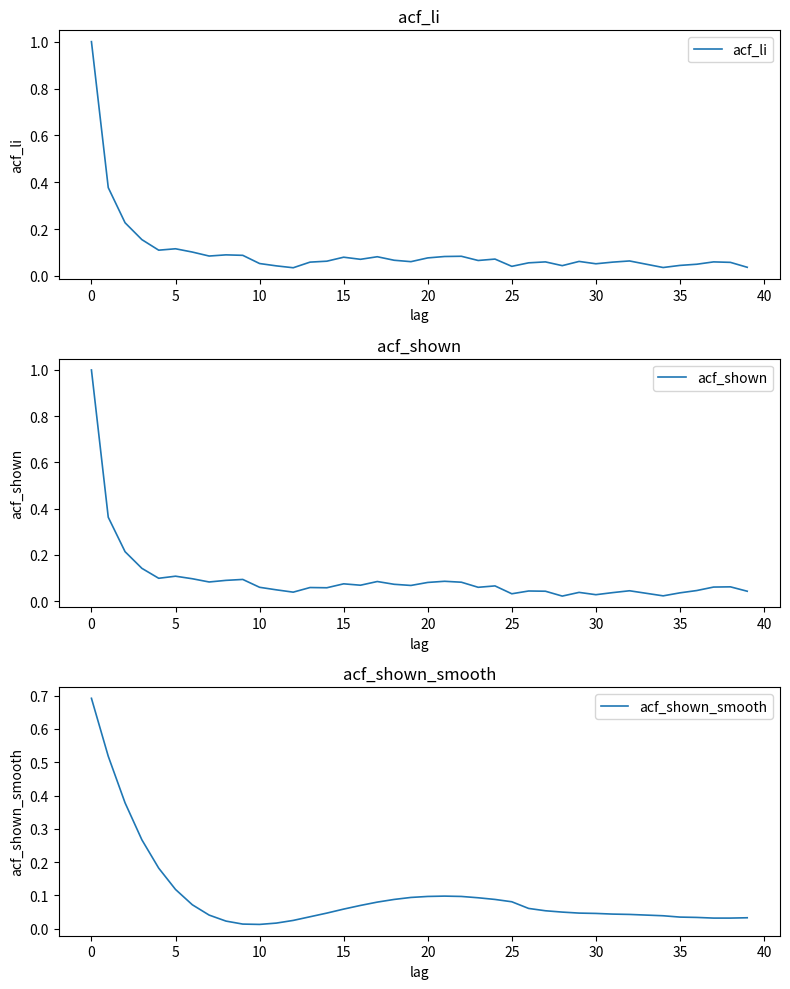

Reading left to right, what are all the values shown in this chart?

acf_li: 1.0	0.4	0.2	0.2	0.1	0.1	0.1	0.1	0.1	0.1	0.1	0.0	0.0	0.1	0.1	0.1	0.1	0.1	0.1	0.1	0.1	0.1	0.1	0.1	0.1	0.0	0.1	0.1	0.0	0.1	0.1	0.1	0.1	0.1	0.0	0.0	0.1	0.1	0.1	0.0
acf_shown: 1.0	0.4	0.2	0.1	0.1	0.1	0.1	0.1	0.1	0.1	0.1	0.0	0.0	0.1	0.1	0.1	0.1	0.1	0.1	0.1	0.1	0.1	0.1	0.1	0.1	0.0	0.0	0.0	0.0	0.0	0.0	0.0	0.0	0.0	0.0	0.0	0.0	0.1	0.1	0.0
acf_shown_smooth: 0.7	0.5	0.4	0.3	0.2	0.1	0.1	0.0	0.0	0.0	0.0	0.0	0.0	0.0	0.0	0.1	0.1	0.1	0.1	0.1	0.1	0.1	0.1	0.1	0.1	0.1	0.1	0.1	0.1	0.0	0.0	0.0	0.0	0.0	0.0	0.0	0.0	0.0	0.0	0.0